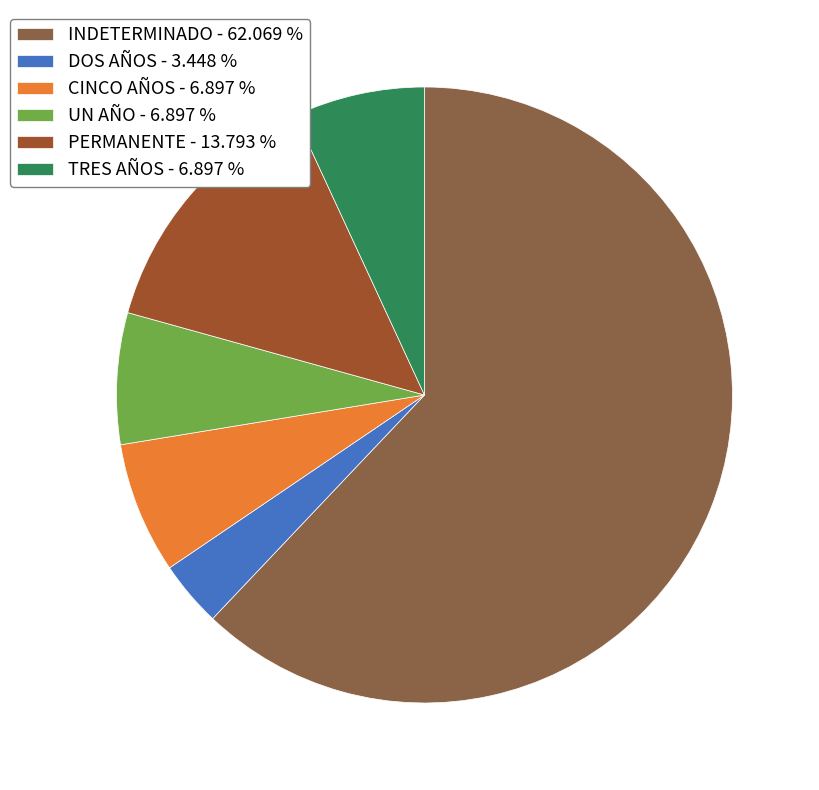

What is the largest slice in the pie chart?

INDETERMINADO